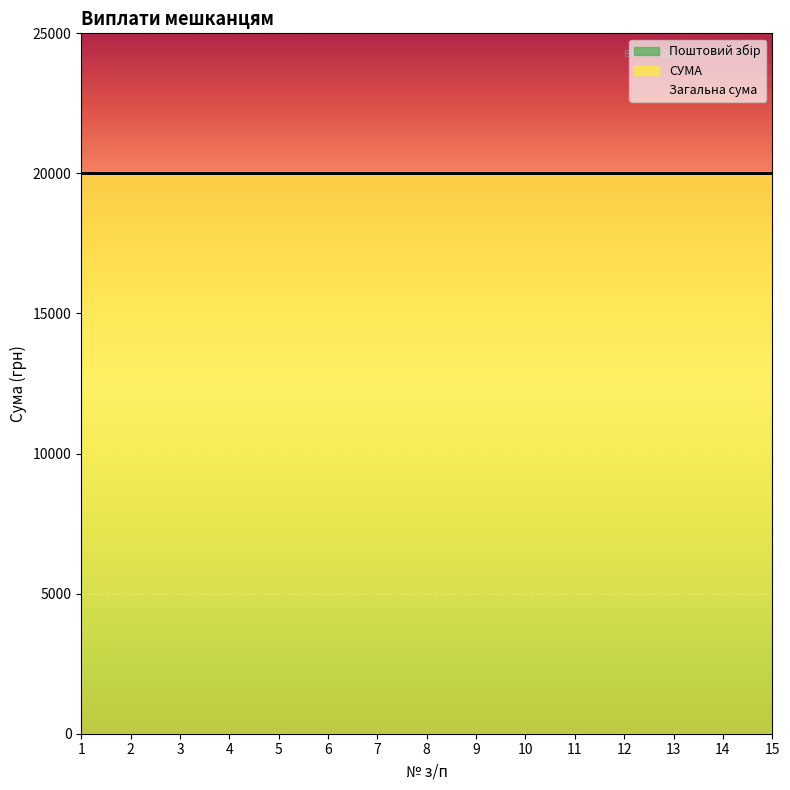

Rank the series at 14 from highest to lowest value.

СУМА, Загальна сума, Поштовий збір